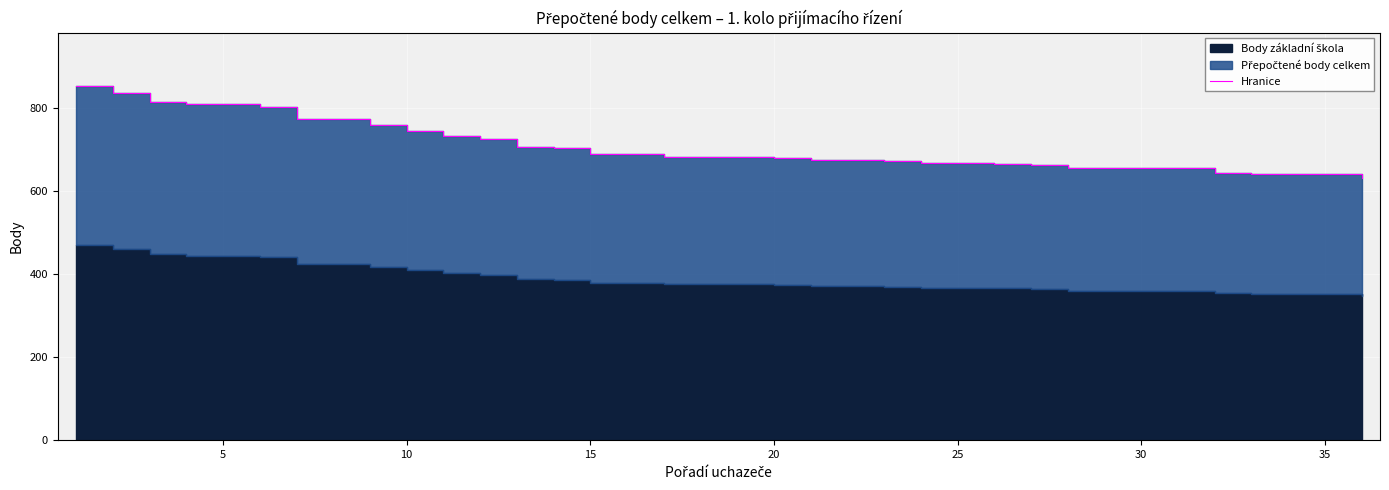

Reading left to right, list all the values displayed in this chart.

854	837	816	809	809	802	774	774	760	746	732	725	707	704	690	690	683	683	683	679	676	676	673	669	669	666	662	655	655	655	655	644	641	641	641	631